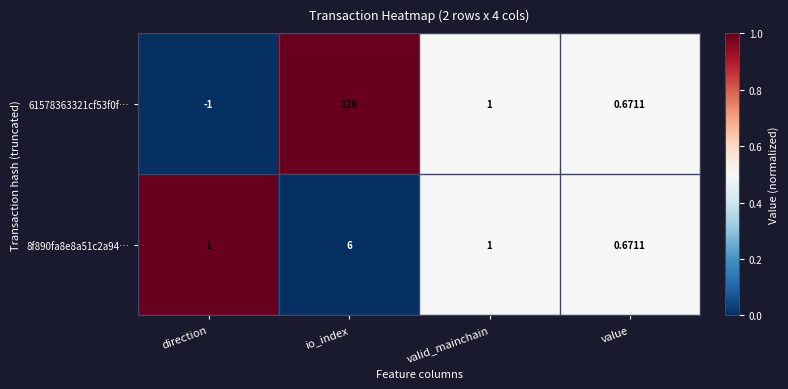

At how many categories does at least one series exceed 0?

4